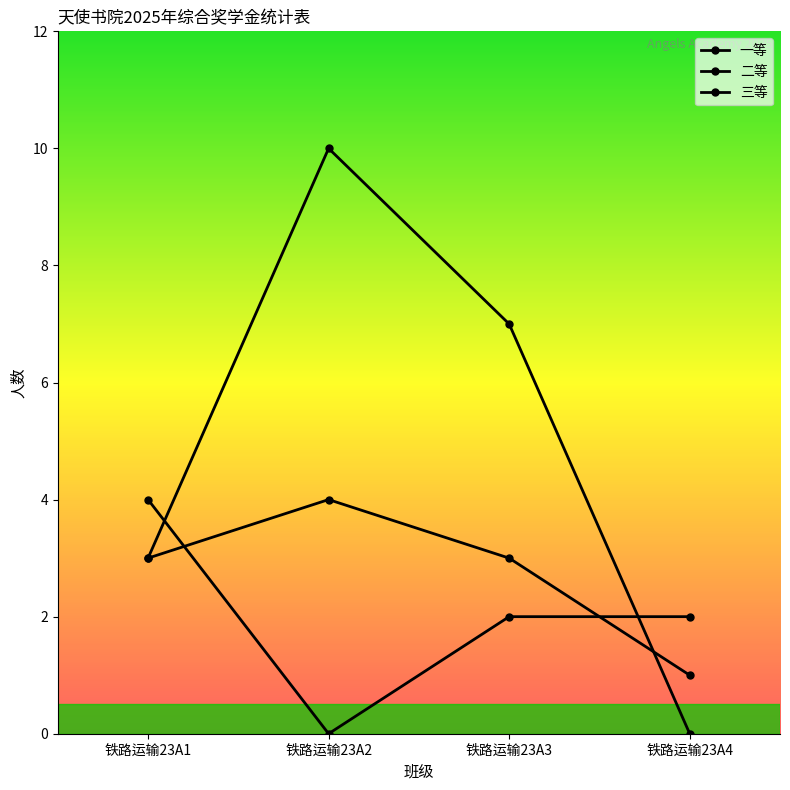

Reading left to right, transcribe all the data shown in this chart.

一等: 铁路运输23A1=4	铁路运输23A2=0	铁路运输23A3=2	铁路运输23A4=2
二等: 铁路运输23A1=3	铁路运输23A2=4	铁路运输23A3=3	铁路运输23A4=1
三等: 铁路运输23A1=3	铁路运输23A2=10	铁路运输23A3=7	铁路运输23A4=0